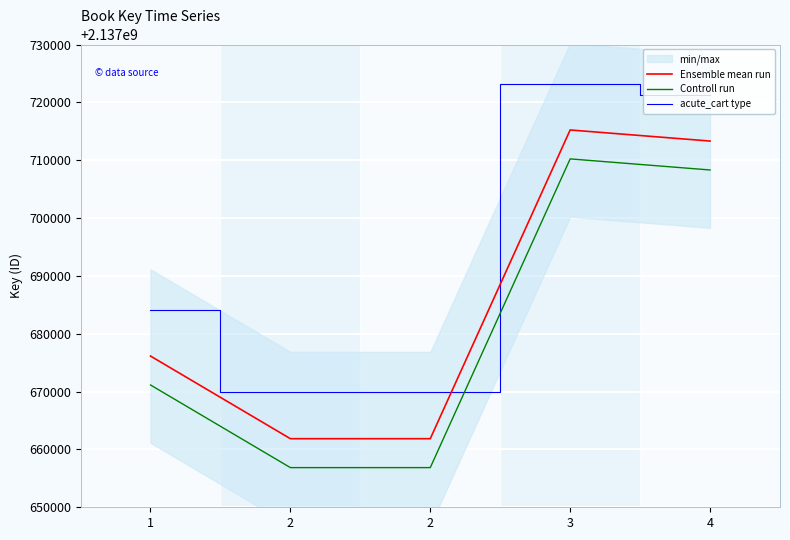

True or false: Ensemble mean run and Controll run cross at least once.

False